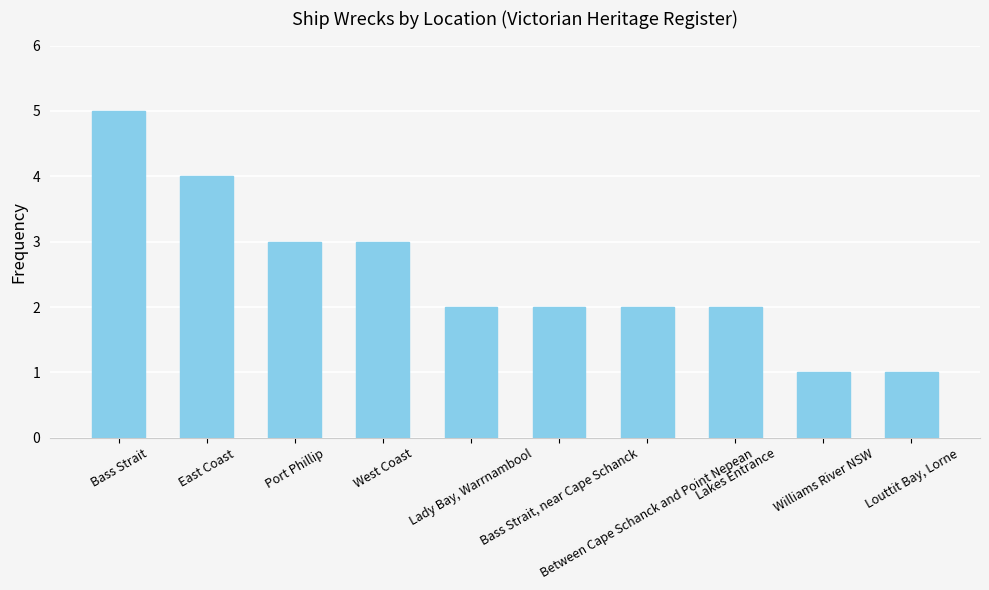

At which label does the data first exceed 2?

Bass Strait